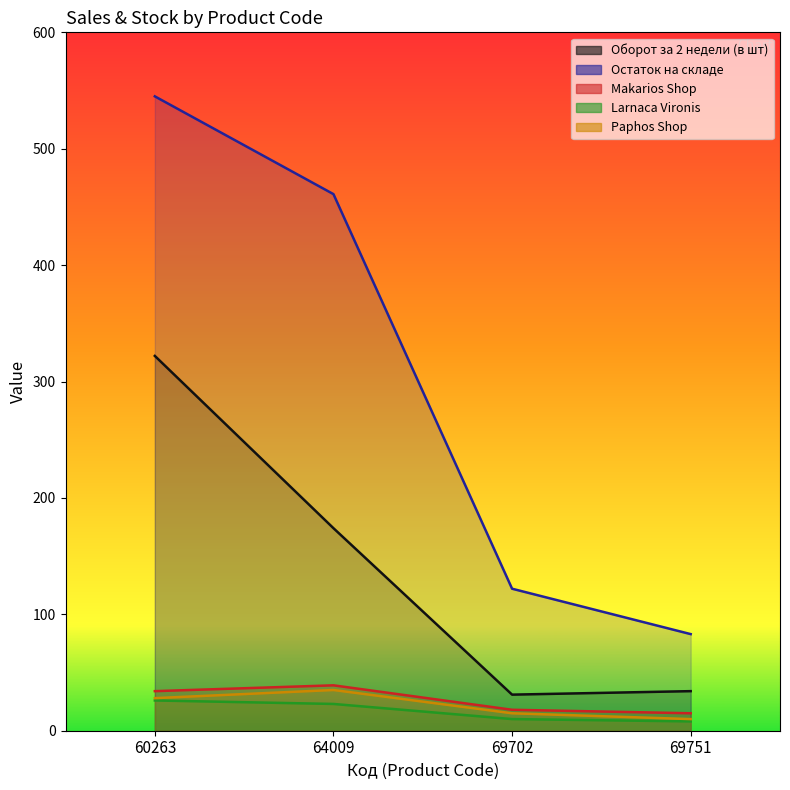

The Остаток на складе series shows 545 at 60263. True or false?

True